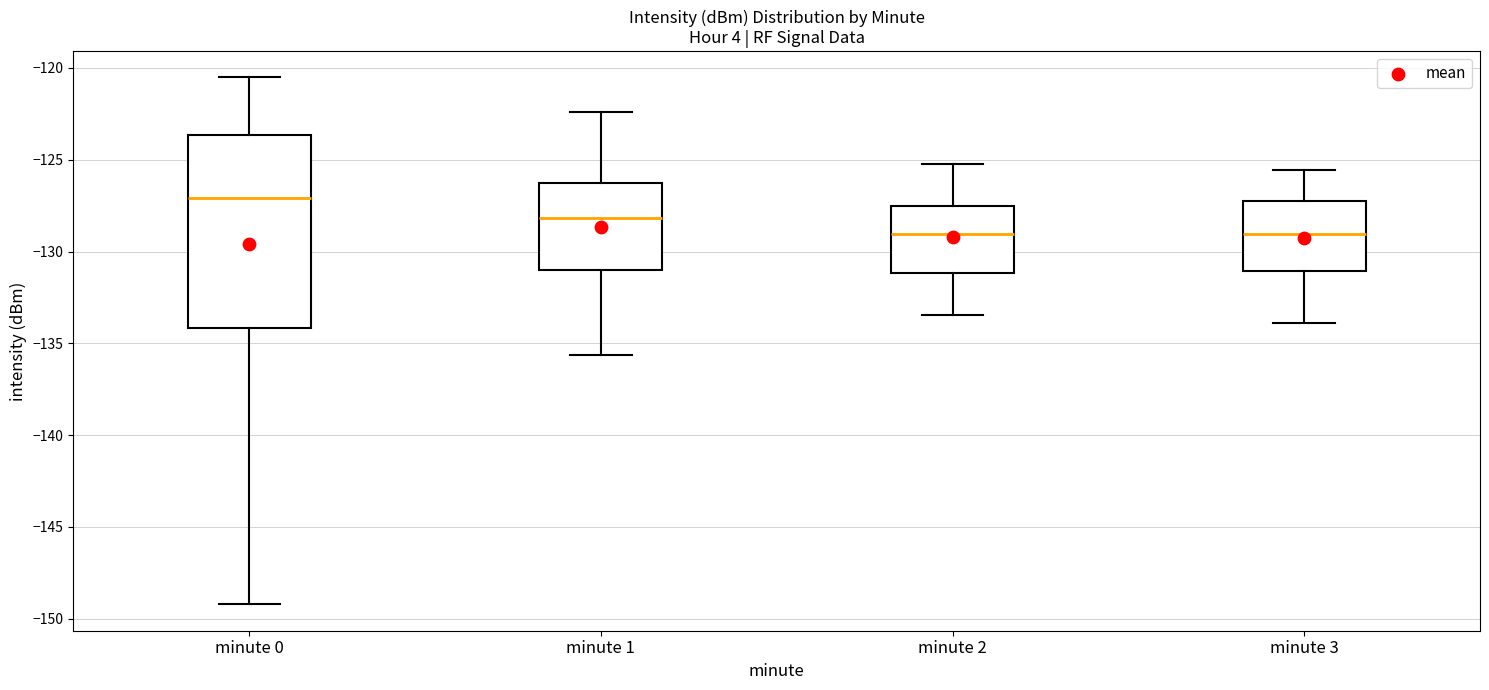

Reading left to right, read every box against the y-axis: the position of its median line, the range the box covers, and the ends of its whiskers. The values are not printed on the chart, so give them approximately, as read against the axis.

minute 0: median -127.0, box -134.0 to -123.5, whiskers -149.0 to -120.5
minute 1: median -128.0, box -131.0 to -126.0, whiskers -135.5 to -122.5
minute 2: median -129.0, box -131.0 to -127.5, whiskers -133.5 to -125.0
minute 3: median -129.0, box -131.0 to -127.0, whiskers -134.0 to -125.5